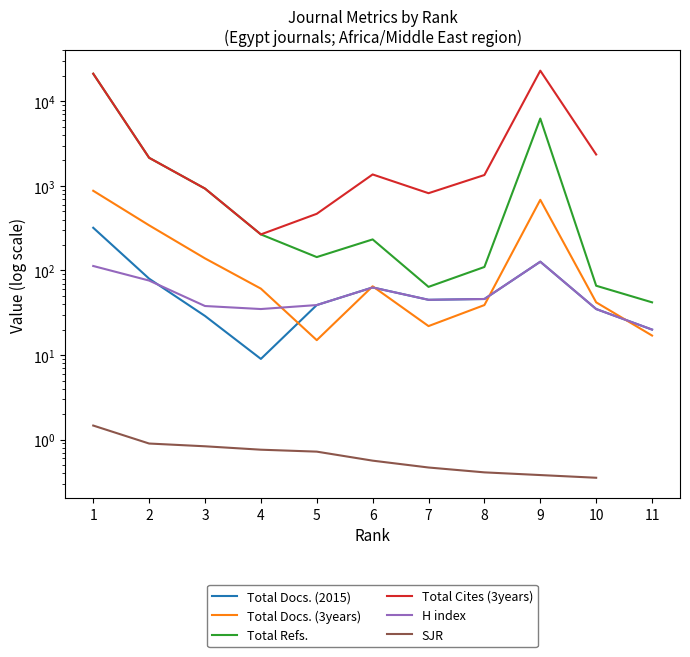

What is the spread (max minus min) of values at 9?

23051.6